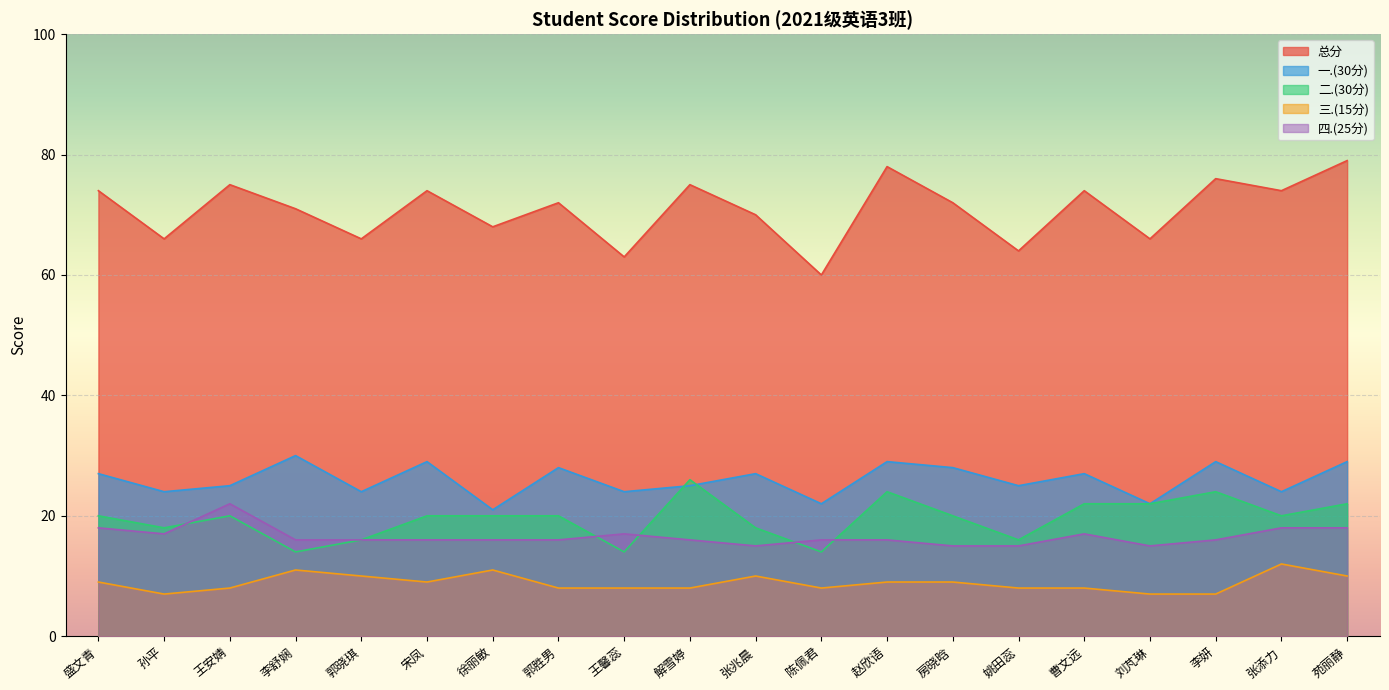

Reading left to right, extract all data points from this chart.

总分: 盛文青=74	孙平=66	王安婧=75	李舒娴=71	郭晓琪=66	宋凤=74	徐丽敏=68	郭胜男=72	王馨蕊=63	解雪婷=75	张兆晨=70	陈佩君=60	赵欣语=78	房晓晗=72	姚田蕊=64	曹文远=74	刘芃琳=66	李妍=76	张添力=74	苑丽静=79
一.(30分): 盛文青=27	孙平=24	王安婧=25	李舒娴=30	郭晓琪=24	宋凤=29	徐丽敏=21	郭胜男=28	王馨蕊=24	解雪婷=25	张兆晨=27	陈佩君=22	赵欣语=29	房晓晗=28	姚田蕊=25	曹文远=27	刘芃琳=22	李妍=29	张添力=24	苑丽静=29
二.(30分): 盛文青=20	孙平=18	王安婧=20	李舒娴=14	郭晓琪=16	宋凤=20	徐丽敏=20	郭胜男=20	王馨蕊=14	解雪婷=26	张兆晨=18	陈佩君=14	赵欣语=24	房晓晗=20	姚田蕊=16	曹文远=22	刘芃琳=22	李妍=24	张添力=20	苑丽静=22
三.(15分): 盛文青=9	孙平=7	王安婧=8	李舒娴=11	郭晓琪=10	宋凤=9	徐丽敏=11	郭胜男=8	王馨蕊=8	解雪婷=8	张兆晨=10	陈佩君=8	赵欣语=9	房晓晗=9	姚田蕊=8	曹文远=8	刘芃琳=7	李妍=7	张添力=12	苑丽静=10
四.(25分): 盛文青=18	孙平=17	王安婧=22	李舒娴=16	郭晓琪=16	宋凤=16	徐丽敏=16	郭胜男=16	王馨蕊=17	解雪婷=16	张兆晨=15	陈佩君=16	赵欣语=16	房晓晗=15	姚田蕊=15	曹文远=17	刘芃琳=15	李妍=16	张添力=18	苑丽静=18